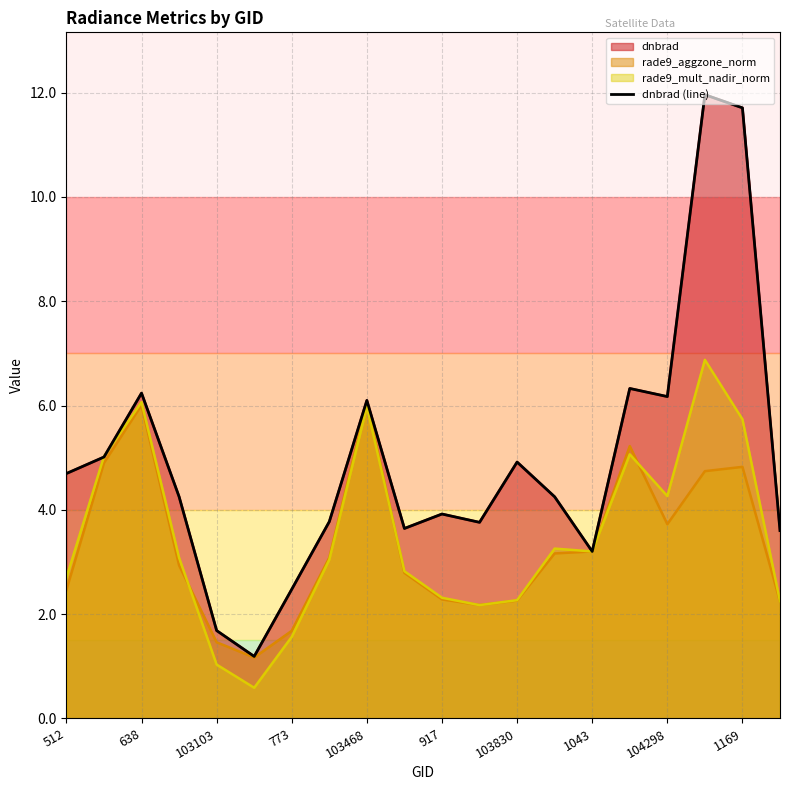

What is the value of the 6th point from the left?

1.2